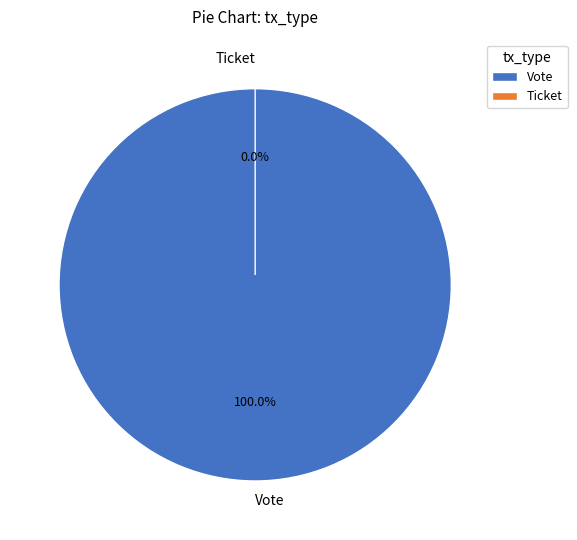

Which slice is the largest?

Vote